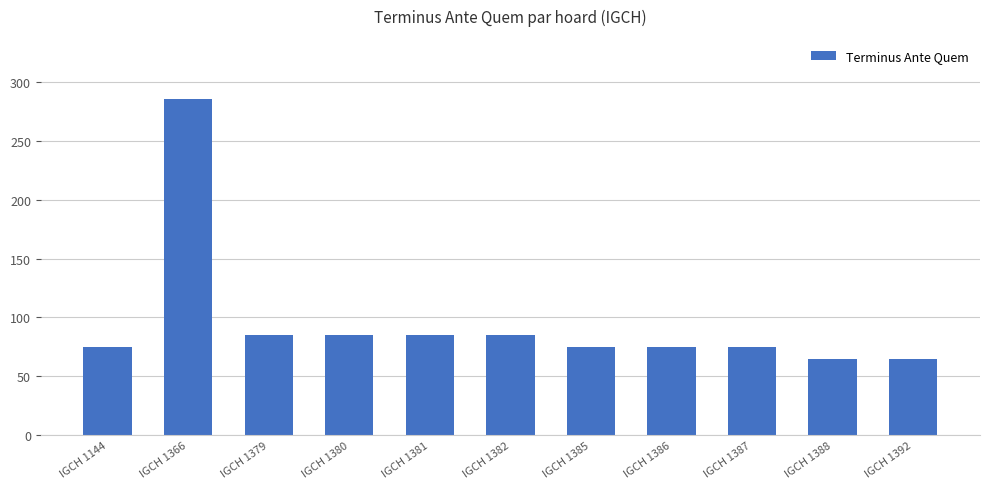

Is it true that the value at IGCH 1366 is 137?

False